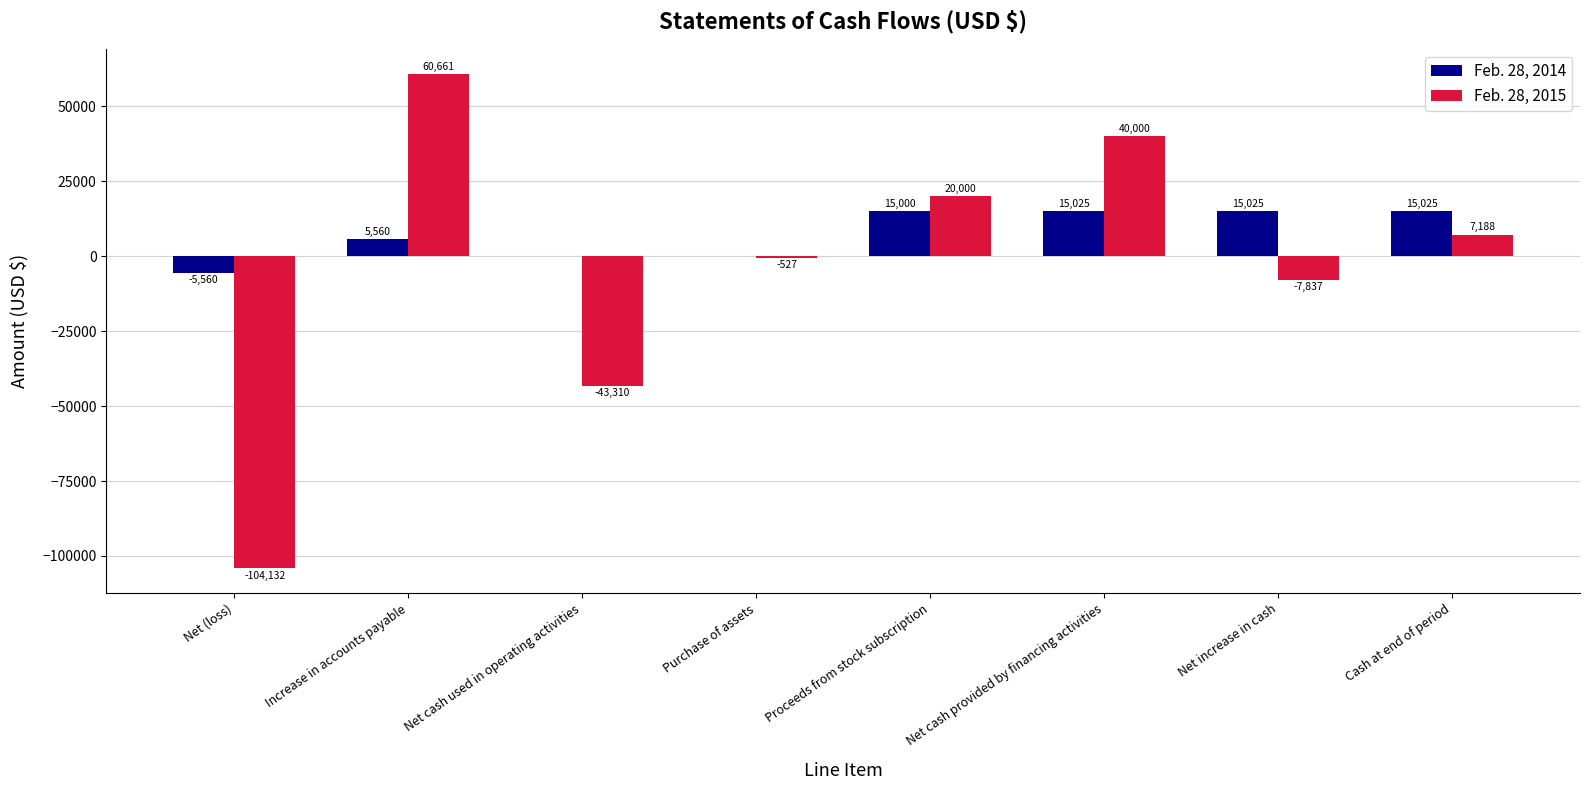

Count the number of categories in the chart.

8